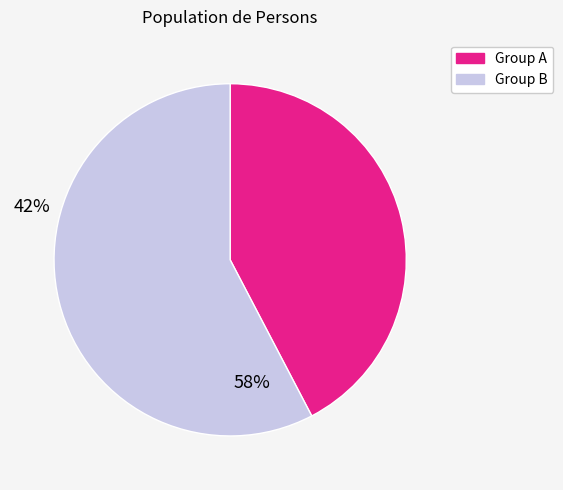

Is there any slice that represents more than half of the pie?

Yes